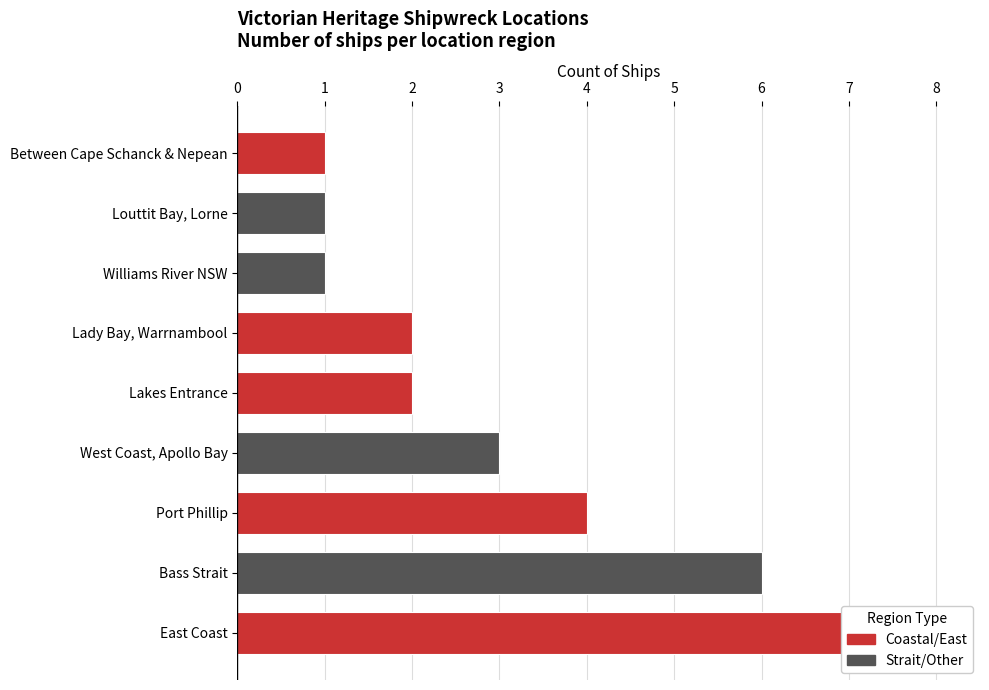

What is the label of the 8th bar from the right?

Port Phillip